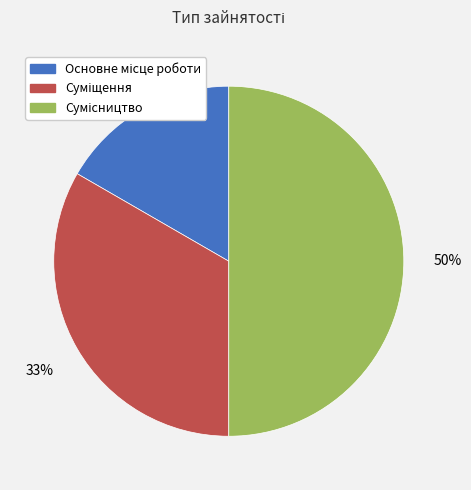

To the nearest percent, what is the average slice percentage?

33%